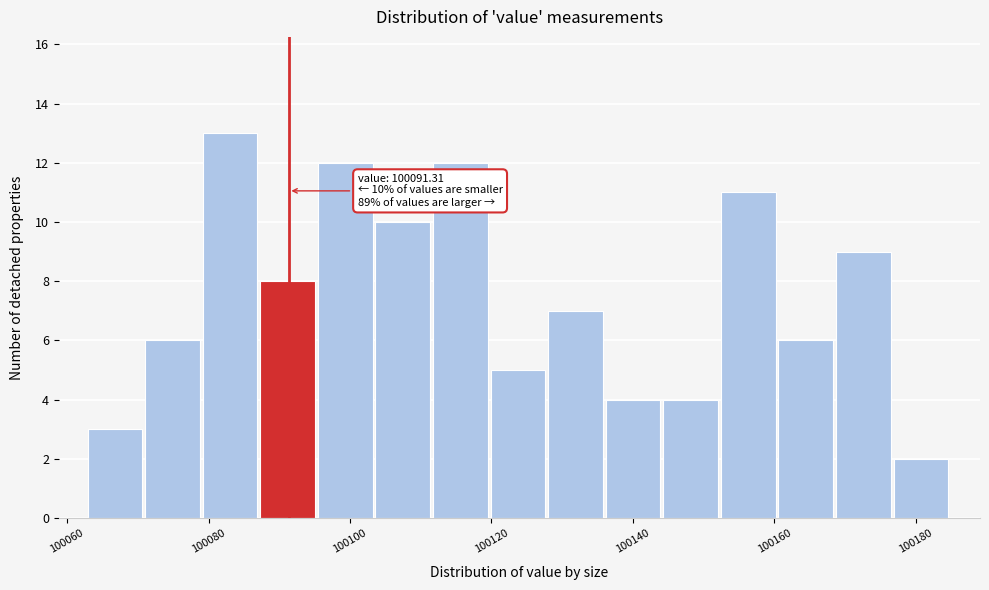

Over which range of the x-axis is the bar tallest?

100080 to 100088